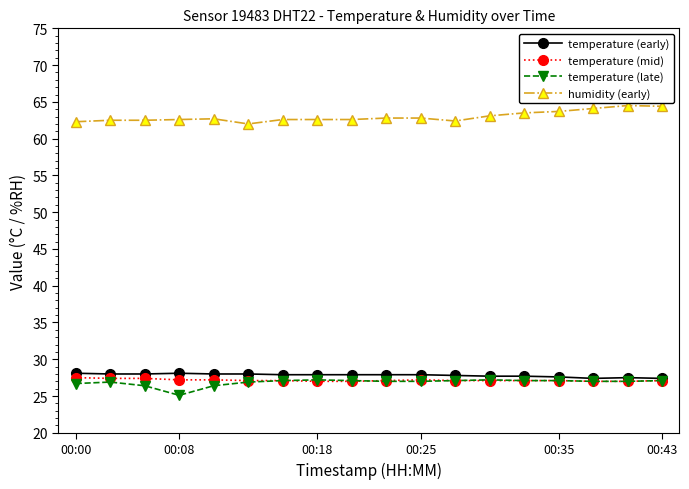

True or false: temperature (late) and humidity (early) cross at least once.

False